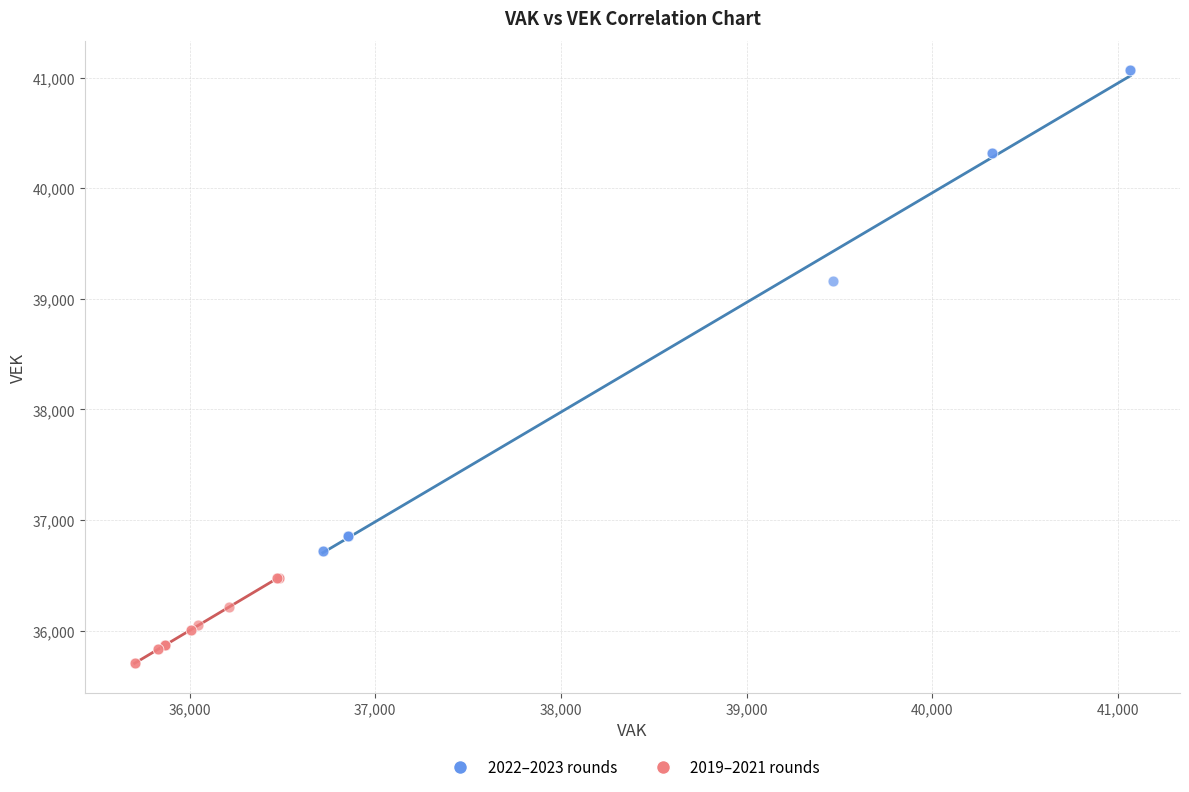

Which series reaches the minimum Y coordinate?

2019–2021 rounds